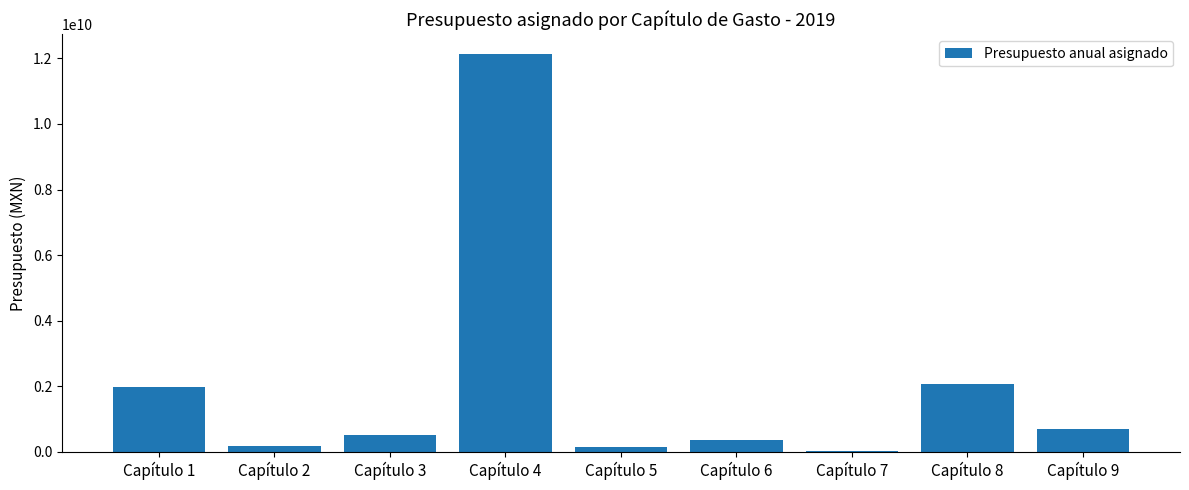

What is the change in value from Capítulo 3 to Capítulo 5?

-357536249